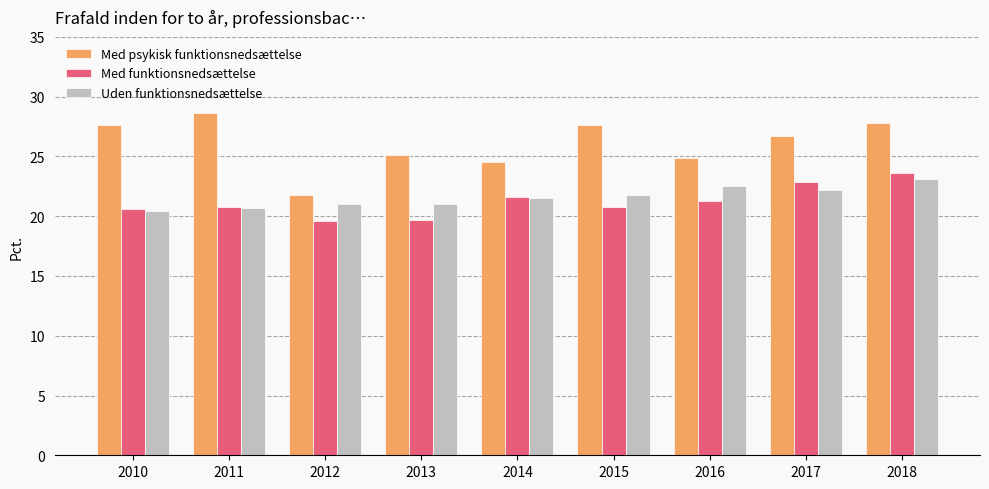

What is the minimum value for Uden funktionsnedsættelse?

20.5